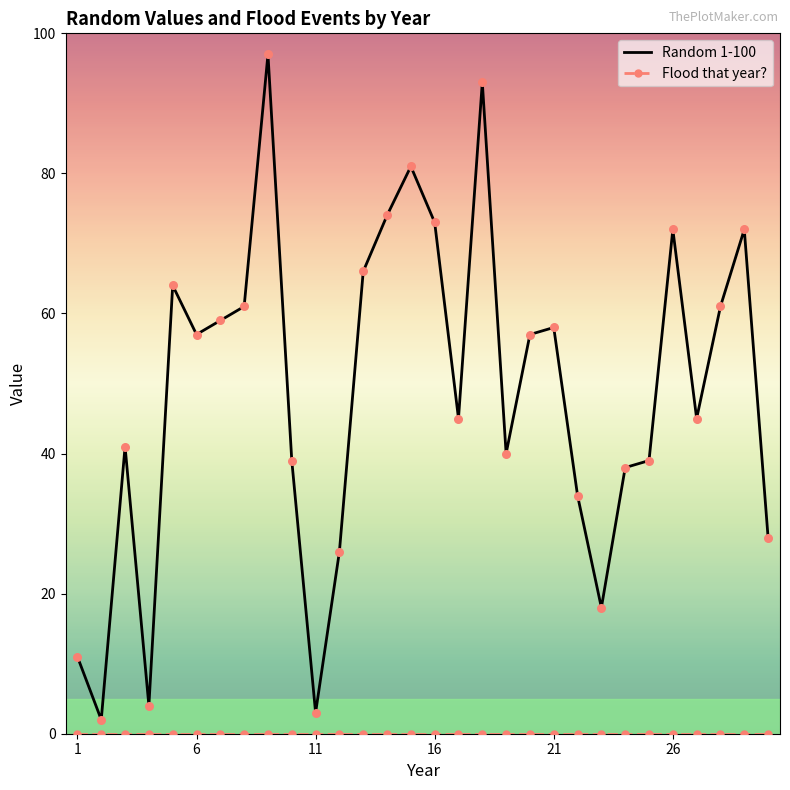

At how many categories does at least one series exceed 13?

26